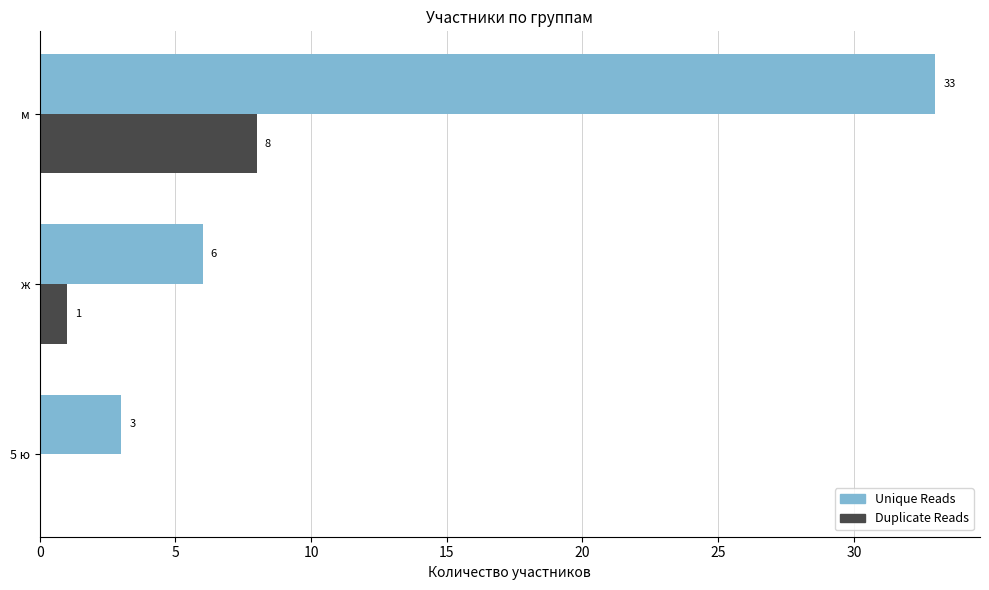

The Duplicate Reads series shows 5 at м. True or false?

False